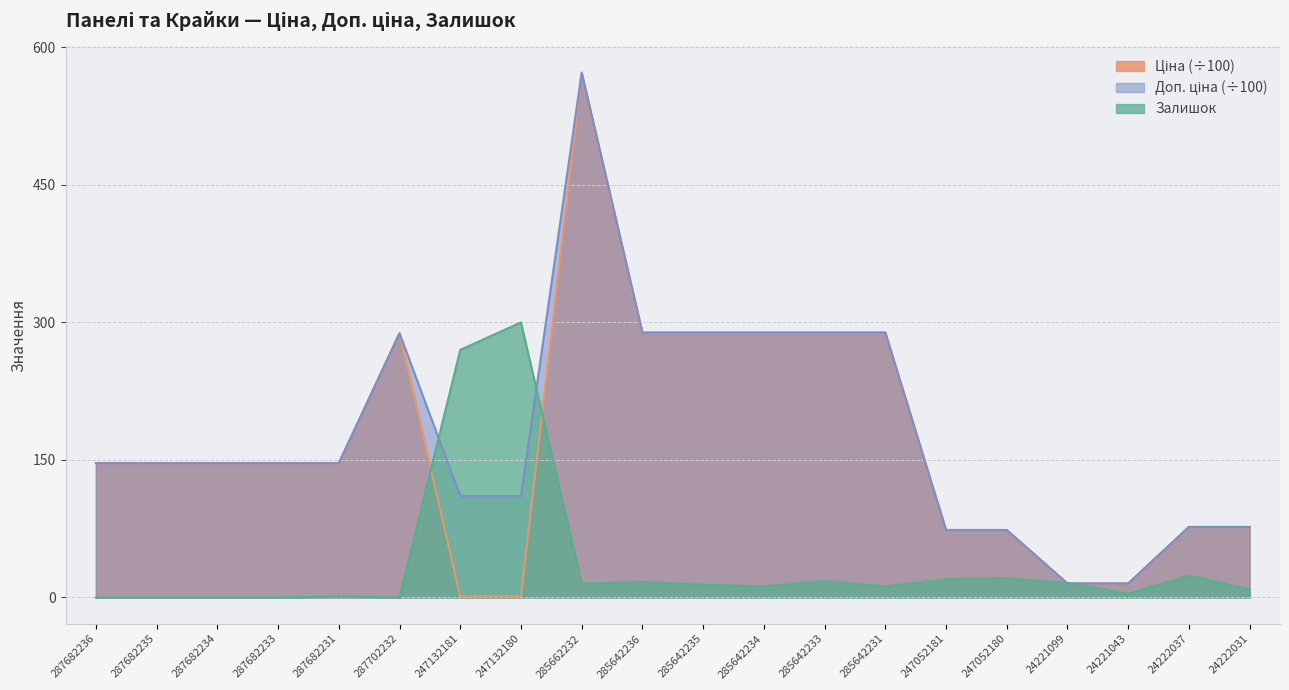

Reading left to right, list all the values displayed in this chart.

Ціна: 287682236=146.5	287682235=146.5	287682234=146.5	287682233=146.5	287682231=146.5	287702232=288.2	247132181=1.1	247132180=1.1	285662232=572.4	285642236=288.9	285642235=288.9	285642234=288.9	285642233=288.9	285642231=288.9	247052181=73.6	247052180=73.6	24221099=15.3	24221043=15.3	24222037=76.9	24222031=76.9
Доп. ціна: 287682236=146.5	287682235=146.5	287682234=146.5	287682233=146.5	287682231=146.5	287702232=288.2	247132181=110.5	247132180=110.5	285662232=572.4	285642236=288.9	285642235=288.9	285642234=288.9	285642233=288.9	285642231=288.9	247052181=73.6	247052180=73.6	24221099=15.3	24221043=15.3	24222037=76.9	24222031=76.9
Залишок: 287682236=0.0	287682235=0.0	287682234=0.0	287682233=0.0	287682231=1.0	287702232=0.0	247132181=270.0	247132180=300.0	285662232=15.0	285642236=17.0	285642235=14.0	285642234=12.0	285642233=18.0	285642231=12.0	247052181=20.0	247052180=21.0	24221099=16.0	24221043=4.0	24222037=24.0	24222031=9.0